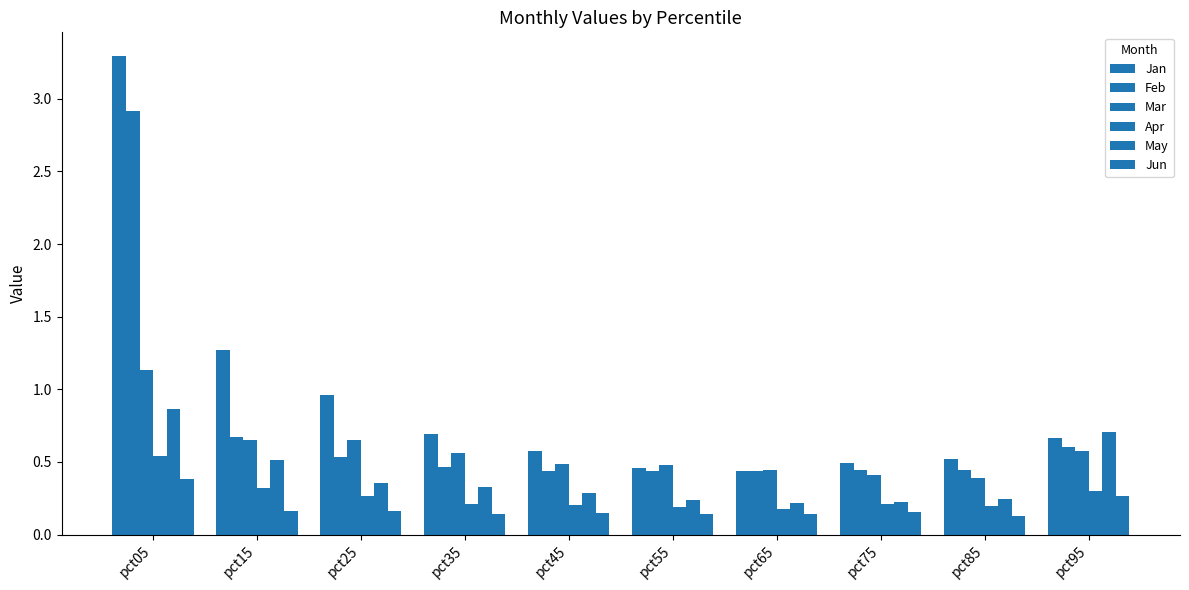

True or false: Jun has a value of 0.1 at pct85.

True